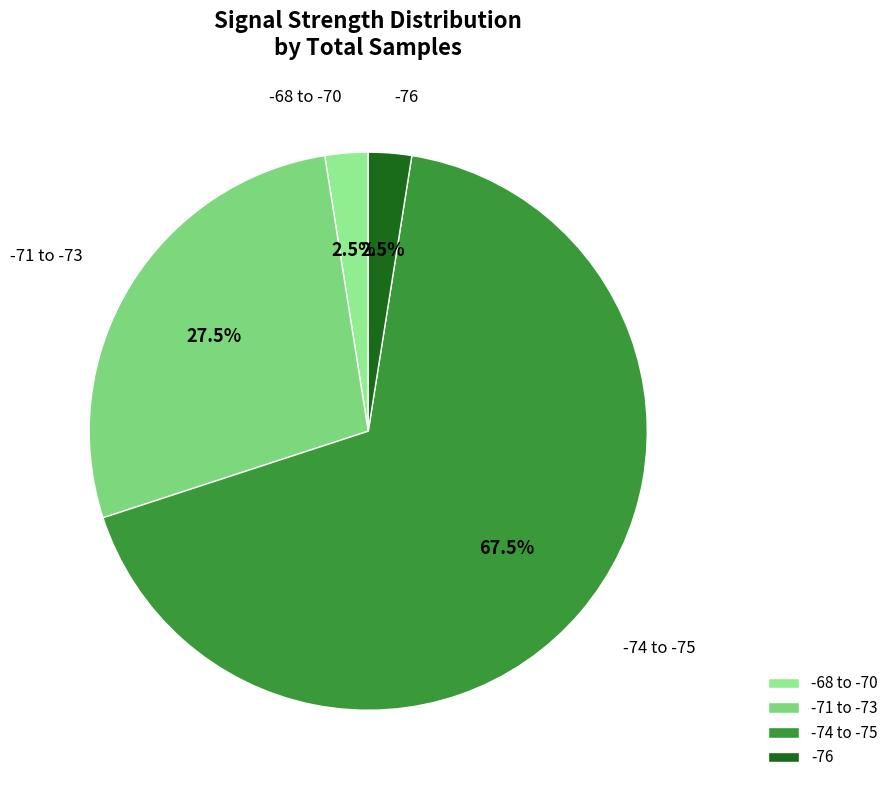

Is the sum of -76 and -68 to -70 greater than half?

No